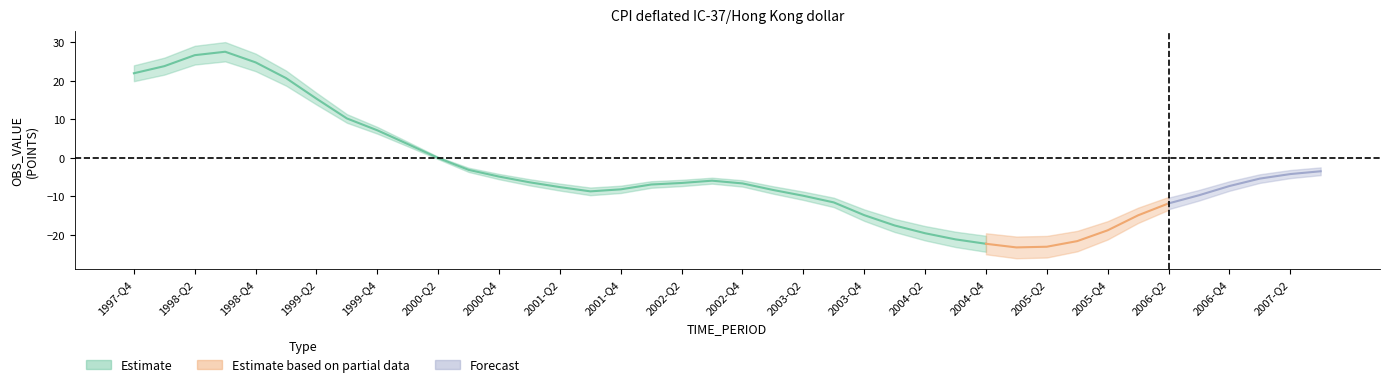

List the labels in order of value, smallest first.

2005-Q1, 2005-Q2, 2004-Q4, 2005-Q3, 2004-Q3, 2004-Q2, 2005-Q4, 2004-Q1, 2006-Q1, 2003-Q4, 2006-Q2, 2003-Q3, 2003-Q2, 2006-Q3, 2001-Q3, 2003-Q1, 2001-Q4, 2001-Q2, 2006-Q4, 2002-Q1, 2002-Q4, 2002-Q2, 2001-Q1, 2002-Q3, 2007-Q1, 2000-Q4, 2007-Q2, 2007-Q3, 2000-Q3, 2000-Q2, 2000-Q1, 1999-Q4, 1999-Q3, 1999-Q2, 1999-Q1, 1997-Q4, 1998-Q1, 1998-Q4, 1998-Q2, 1998-Q3